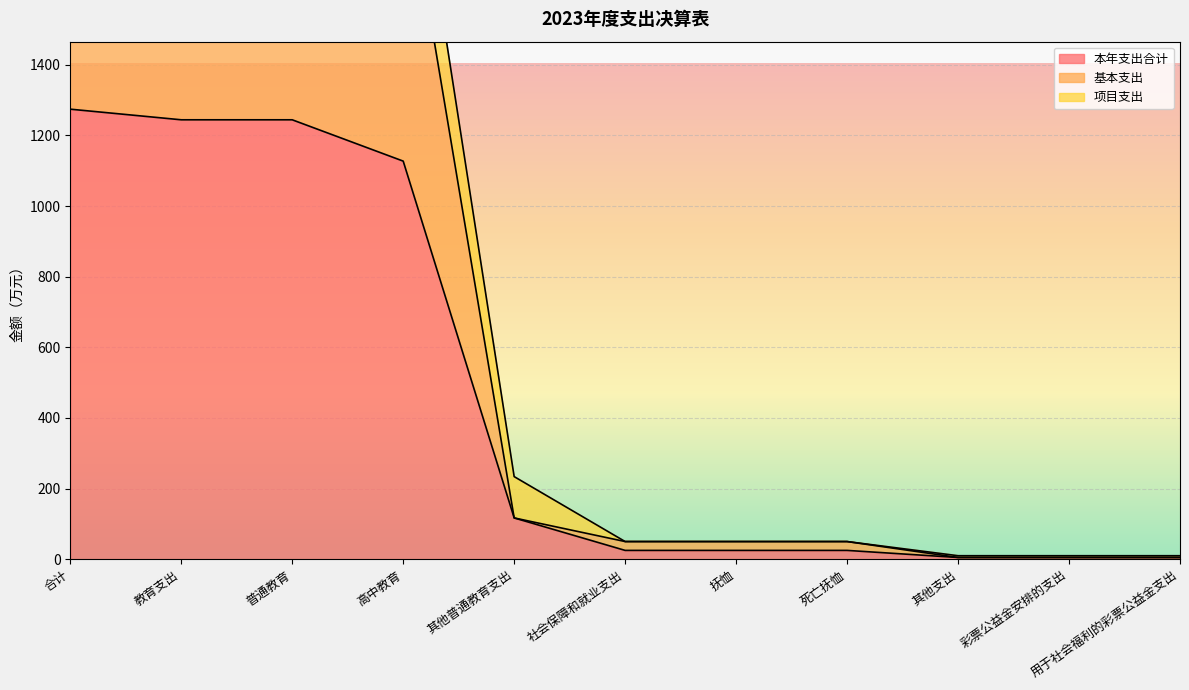

True or false: 本年支出合计 has a value of 25.1 at 抚恤.

True